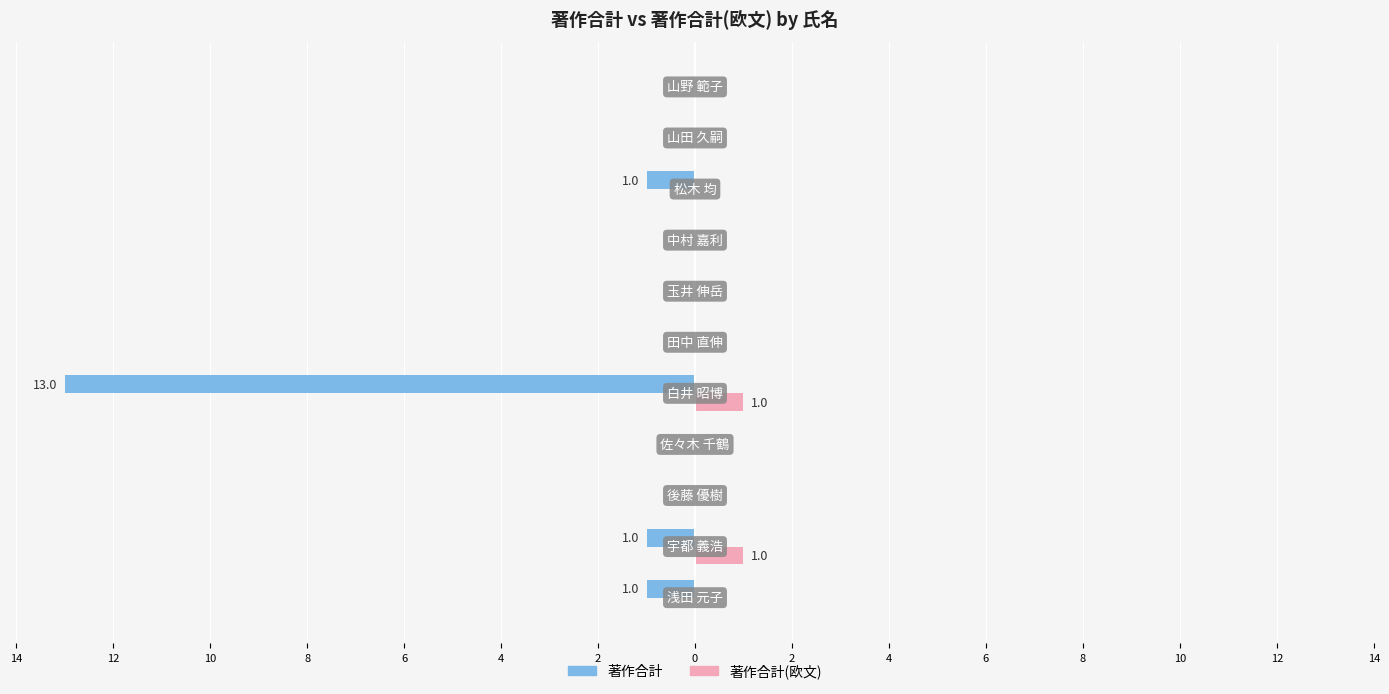

What are all the series names shown in the legend?

著作合計, 著作合計(欧文)